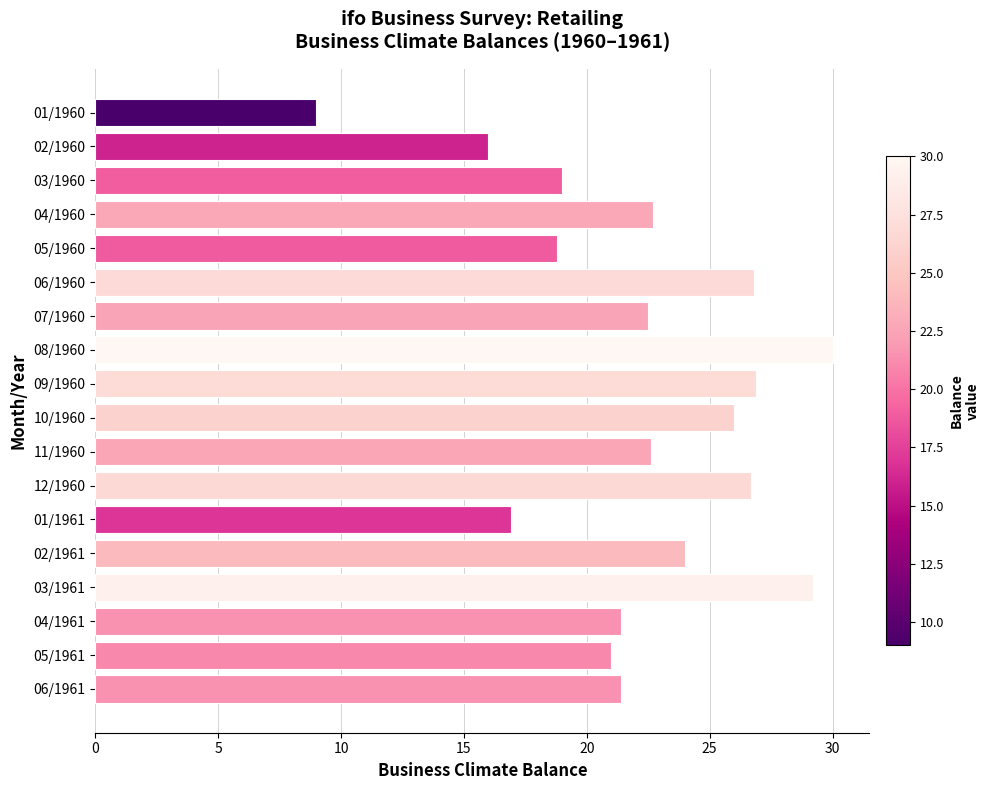

What is the label of the 16th bar from the top?

04/1961